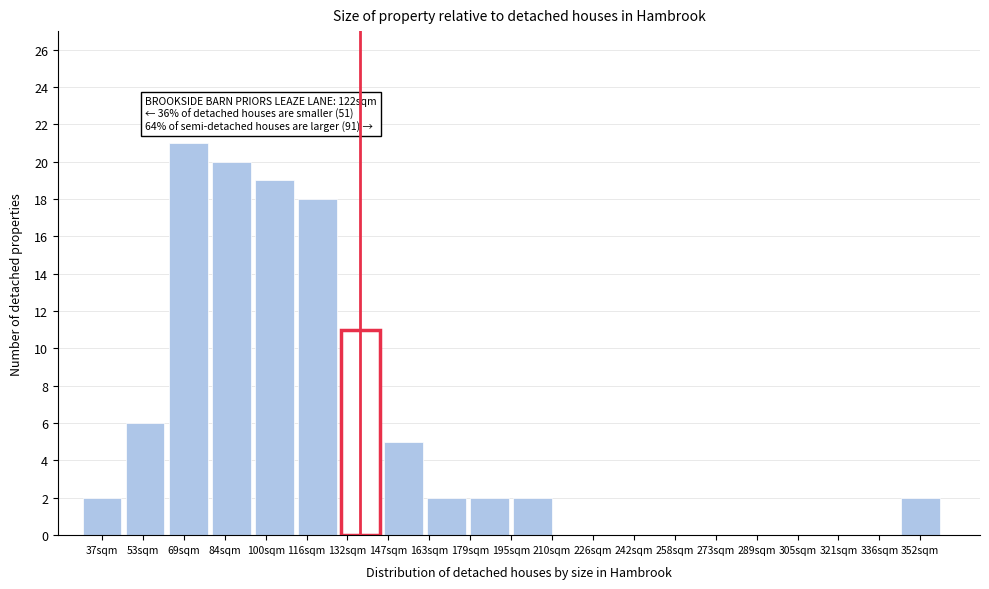

Reading left to right, list all the values displayed in this chart.

37sqm=2	53sqm=6	69sqm=21	84sqm=20	100sqm=19	116sqm=18	132sqm=11	147sqm=5	163sqm=2	179sqm=2	210sqm=2	226sqm=0	242sqm=0	258sqm=0	273sqm=0	289sqm=0	305sqm=0	321sqm=0	336sqm=0	352sqm=2